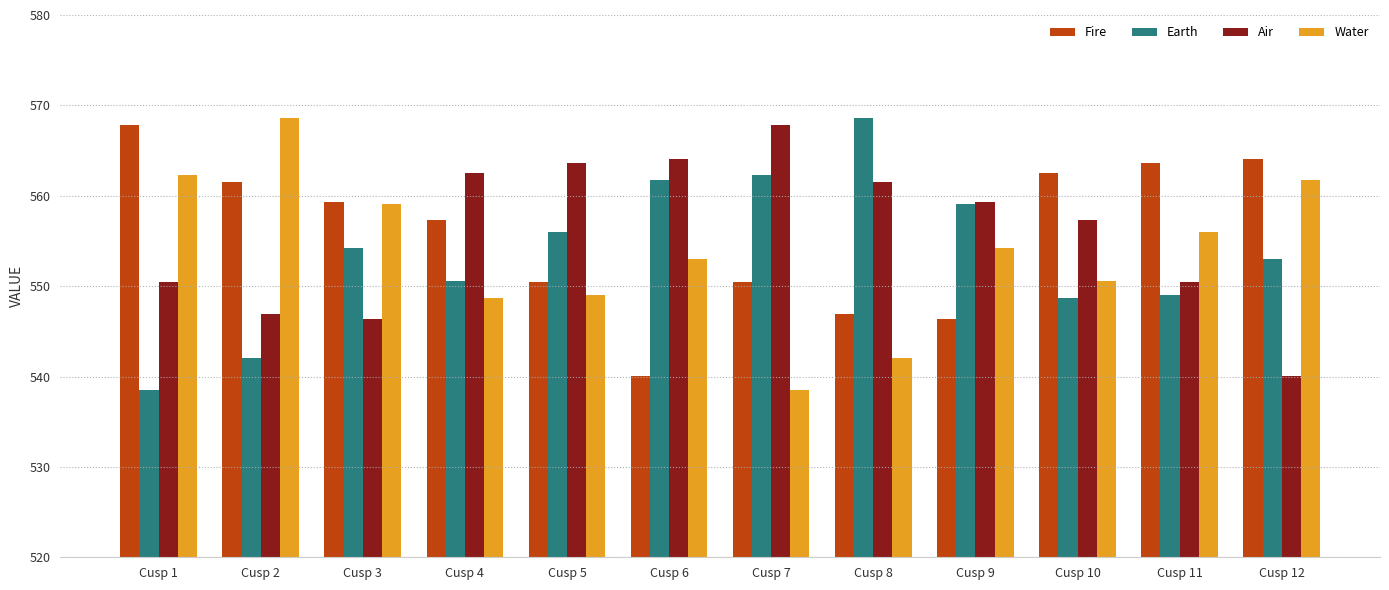

What is the approximate value of Earth at Cusp 4?

550.5